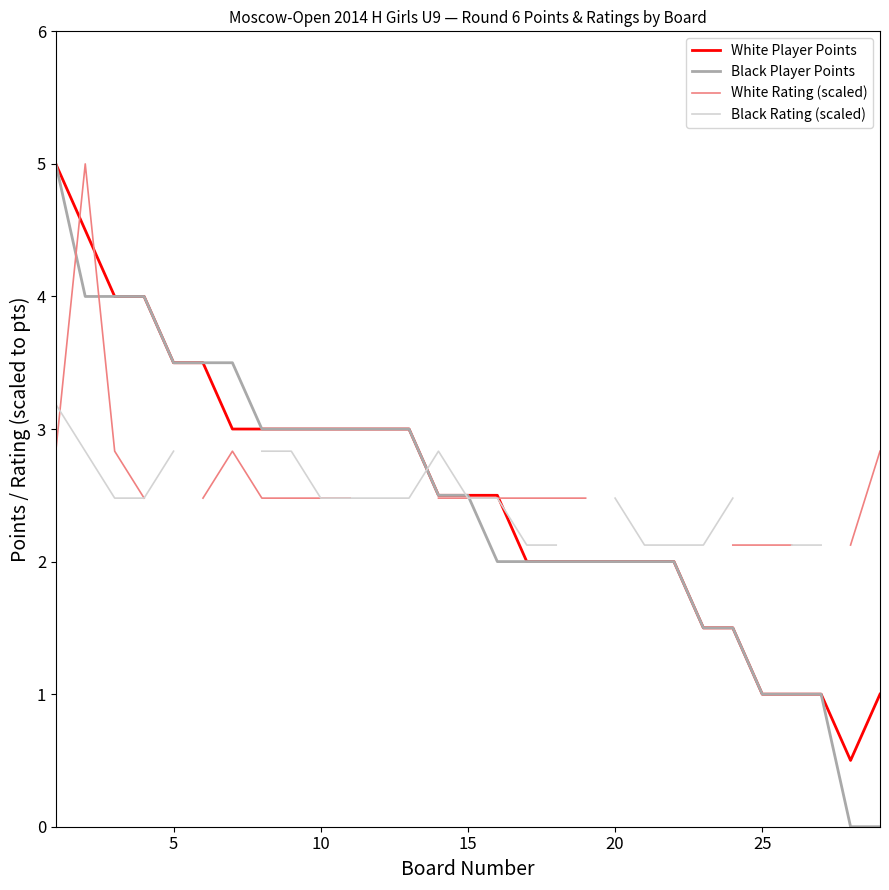

True or false: White Rating (scaled) and Black Rating (scaled) cross at least once.

True